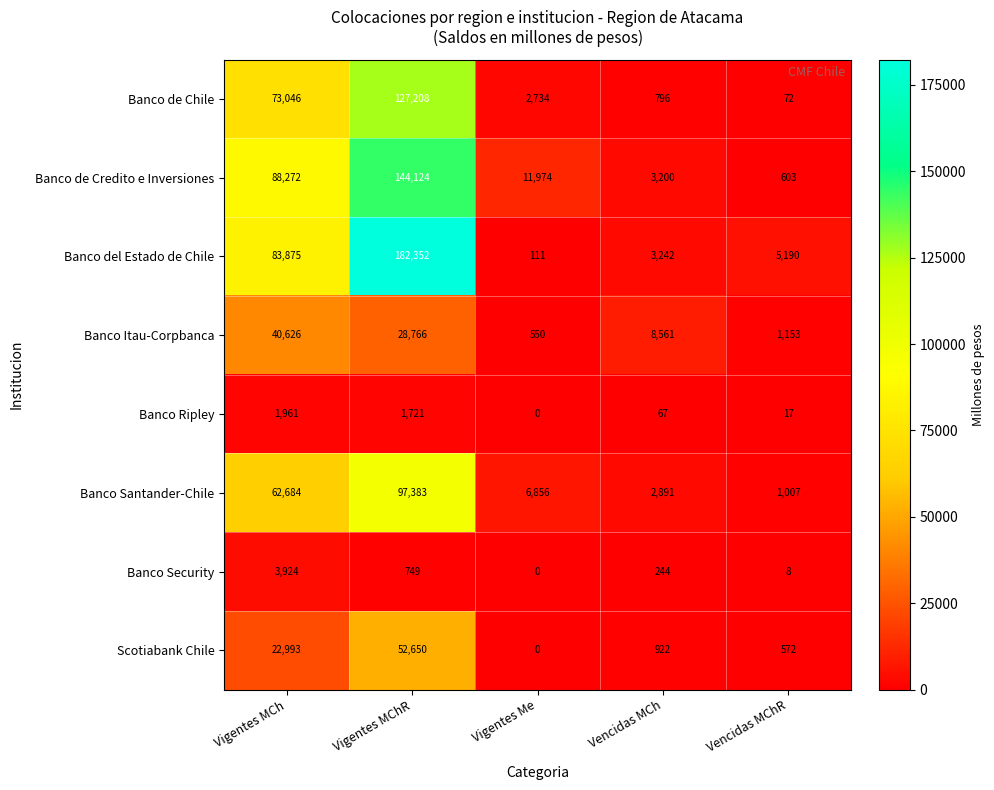

Count the number of categories in the chart.

5